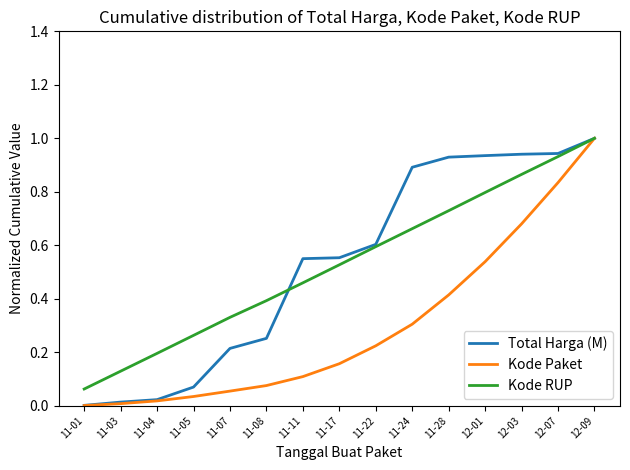

Which series has the widest spread of values?

Kode Paket